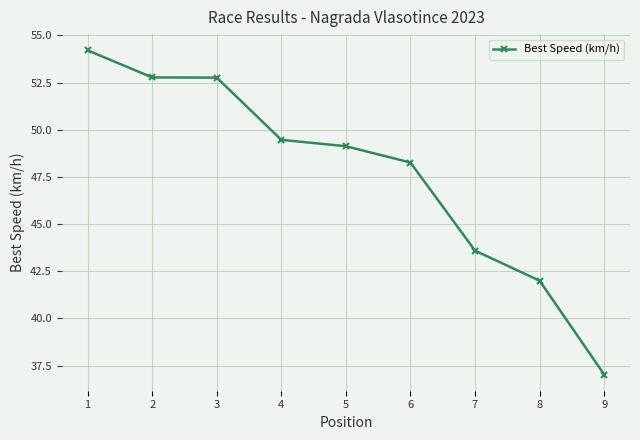

How many lines are shown in the chart?

1